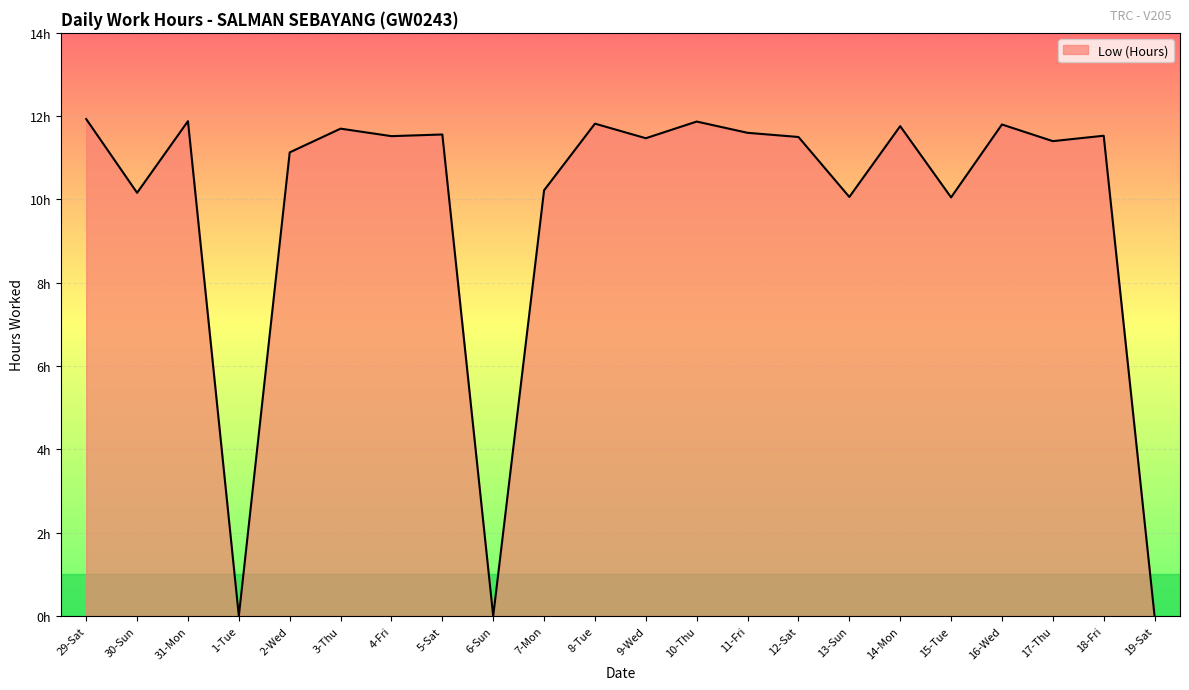

Does the chart display data point markers on the line(s)?

No